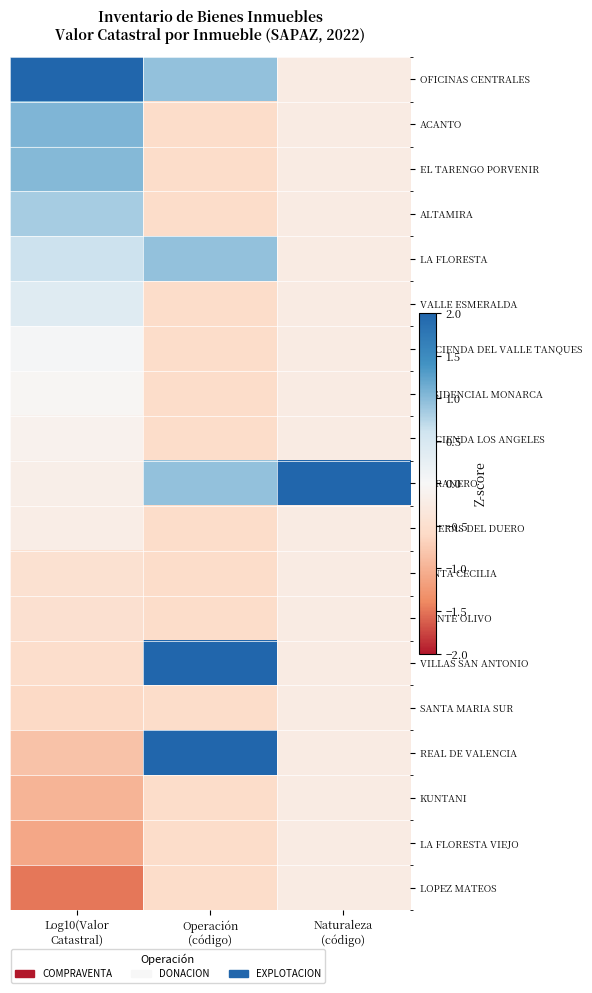

Which series has the largest range (max minus min)?

EL RANERO